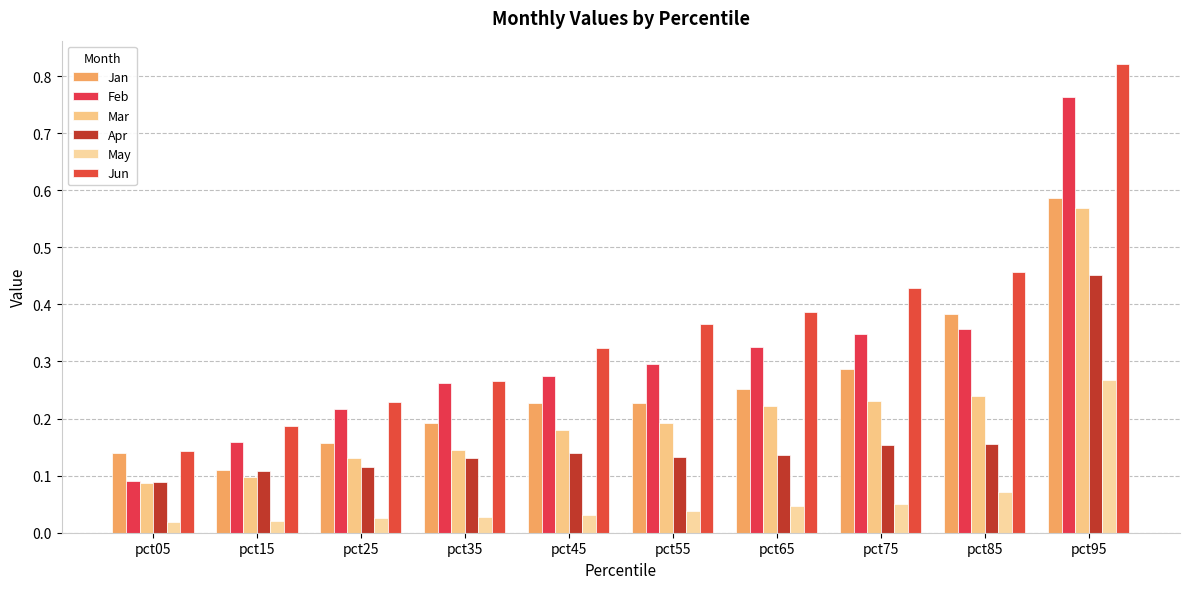

Reading left to right, extract all data points from this chart.

Jan: 0.1	0.1	0.2	0.2	0.2	0.2	0.3	0.3	0.4	0.6
Feb: 0.1	0.2	0.2	0.3	0.3	0.3	0.3	0.3	0.4	0.8
Mar: 0.1	0.1	0.1	0.1	0.2	0.2	0.2	0.2	0.2	0.6
Apr: 0.1	0.1	0.1	0.1	0.1	0.1	0.1	0.2	0.2	0.5
May: 0.0	0.0	0.0	0.0	0.0	0.0	0.0	0.1	0.1	0.3
Jun: 0.1	0.2	0.2	0.3	0.3	0.4	0.4	0.4	0.5	0.8